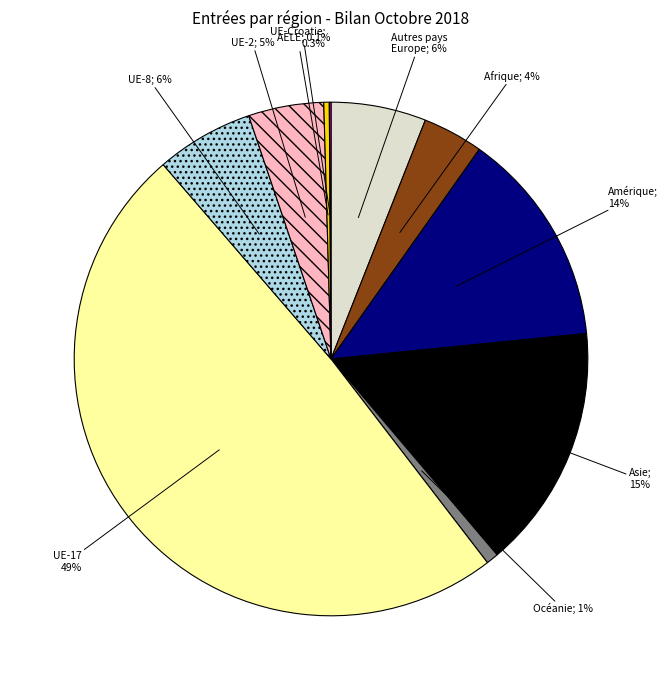

What percentage is NOT represented by Autres pays Europe; 6%?

94.0%